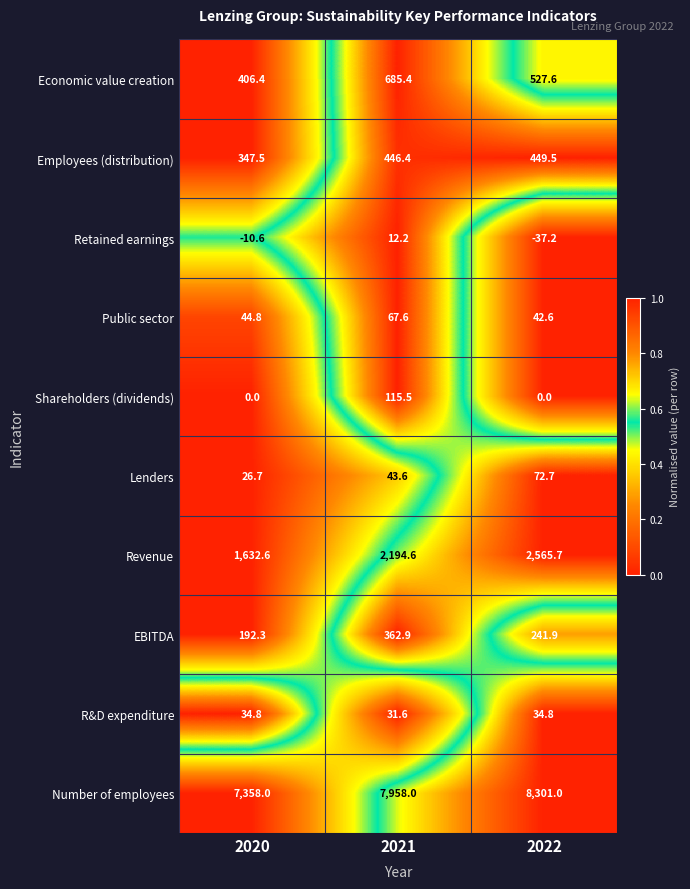

Between 2020 and 2021, which series saw the biggest shift?

Number of employees